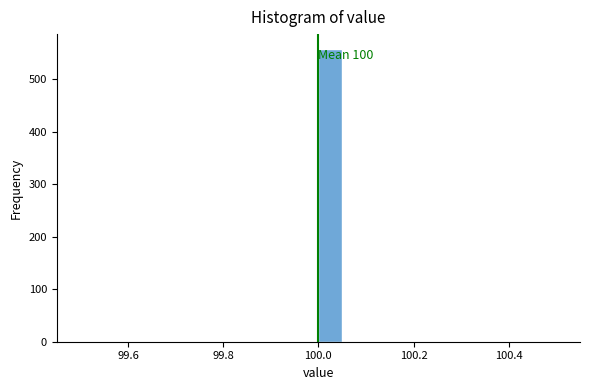

Around what value on the x-axis is the tallest bar? Give the approximate position of its centre, as read against the axis.

100.02